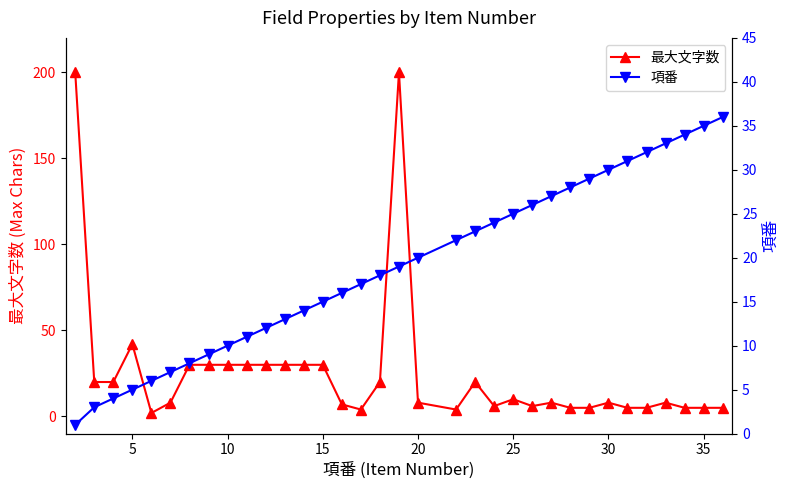

How many distinct data groups are displayed?

2